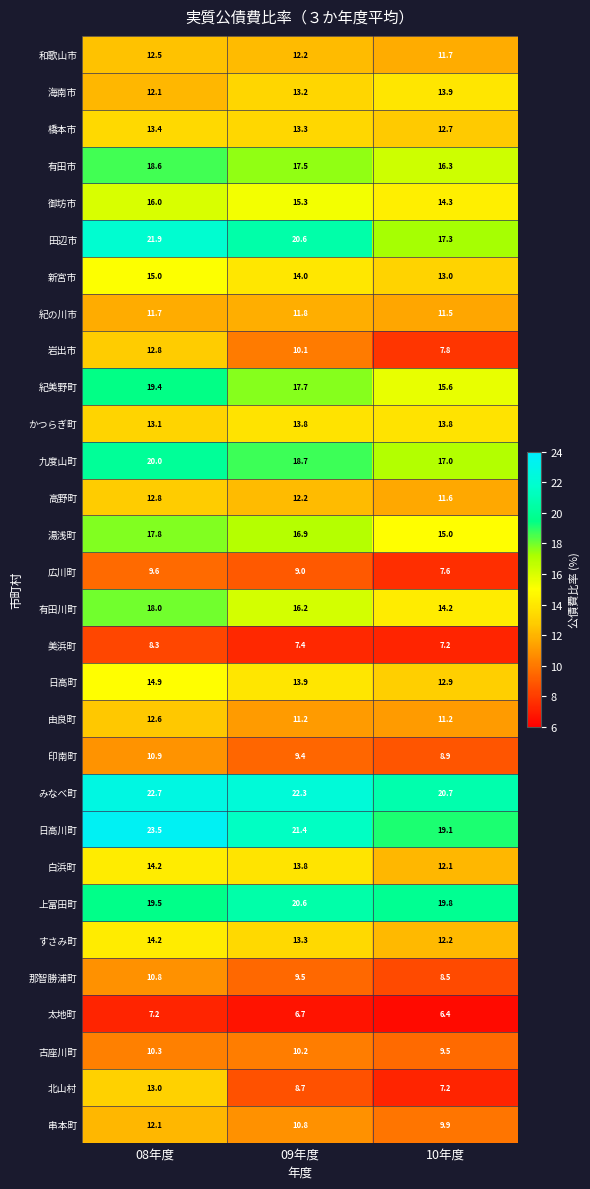

How many data points in 岩出市 are less than 10?

1